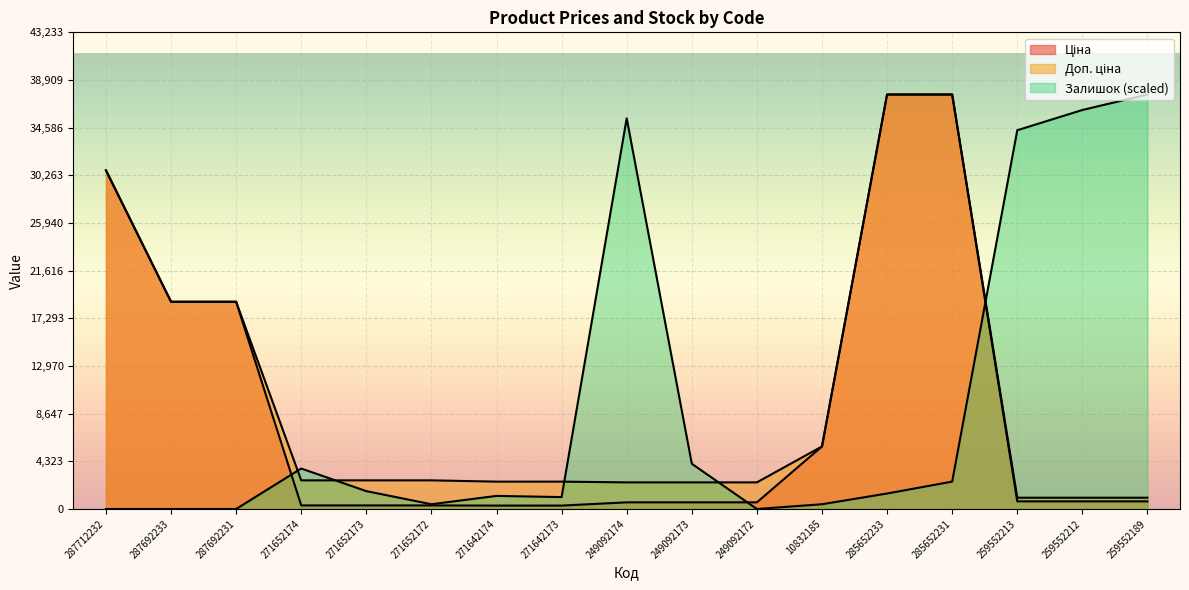

What is the spread (max minus min) of values at 249092173?

3501.3